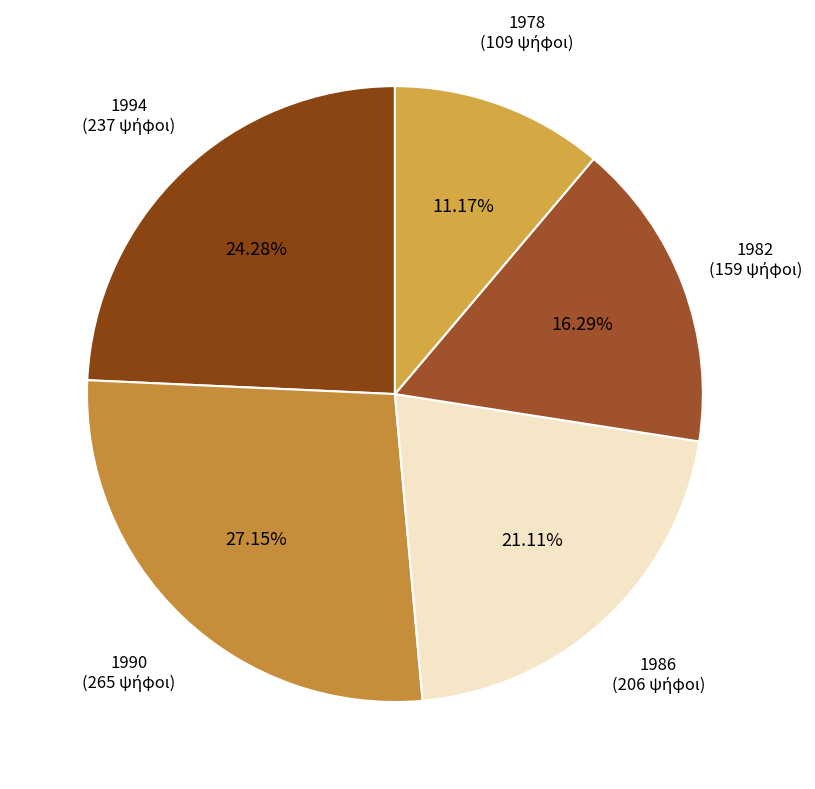

To the nearest percent, what percentage of the pie is 1978?

11%